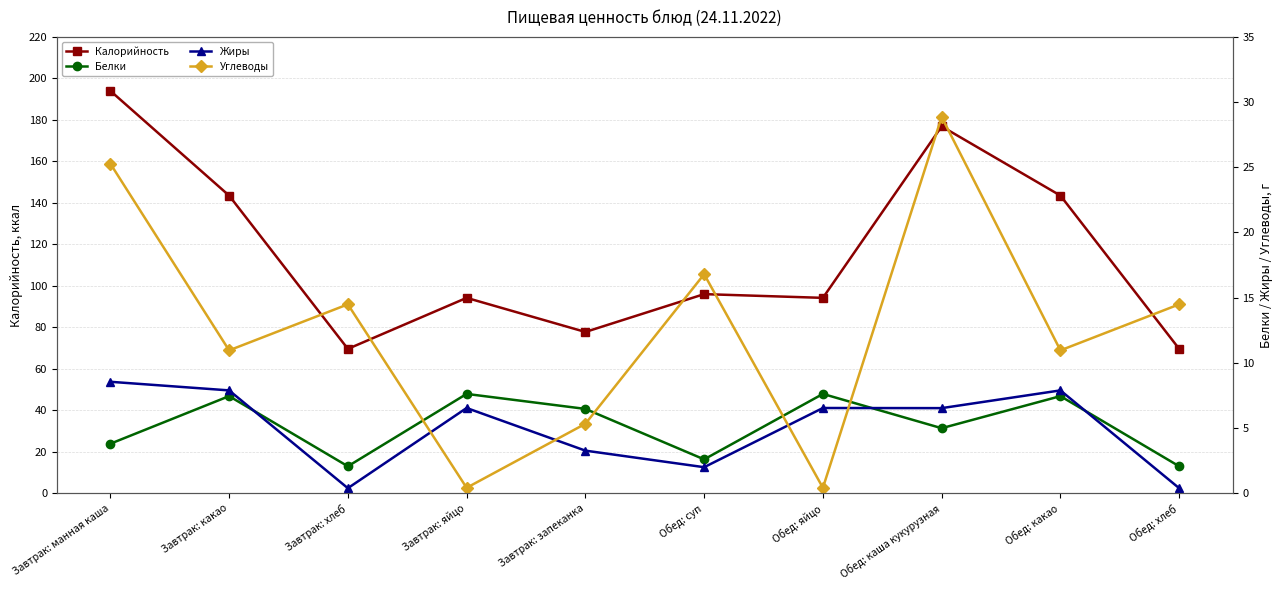

List the labels in order of Белки value, largest first.

Завтрак: яйцо, Обед: яйцо, Завтрак: какао, Обед: какао, Завтрак: запеканка, Обед: каша кукурузная, Завтрак: манная каша, Обед: суп, Завтрак: хлеб, Обед: хлеб